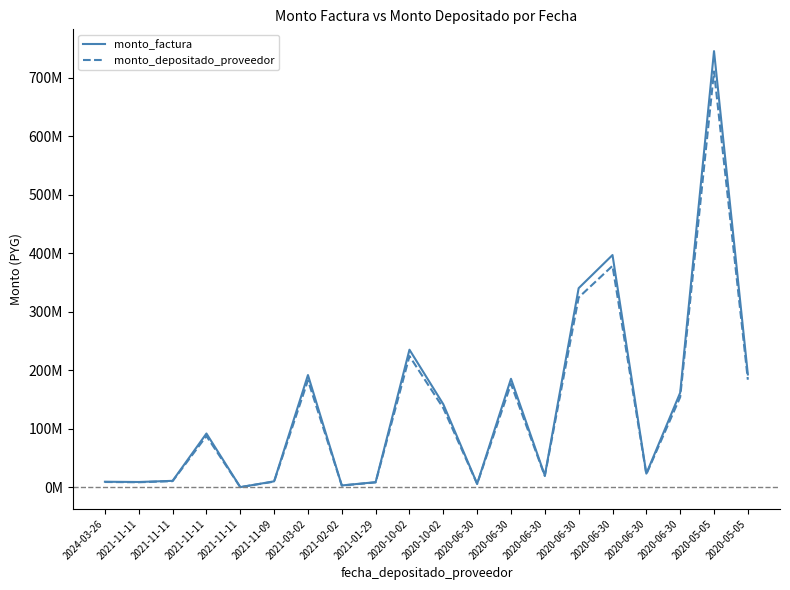

What is the total value across all series at 2020-06-30?

11784662